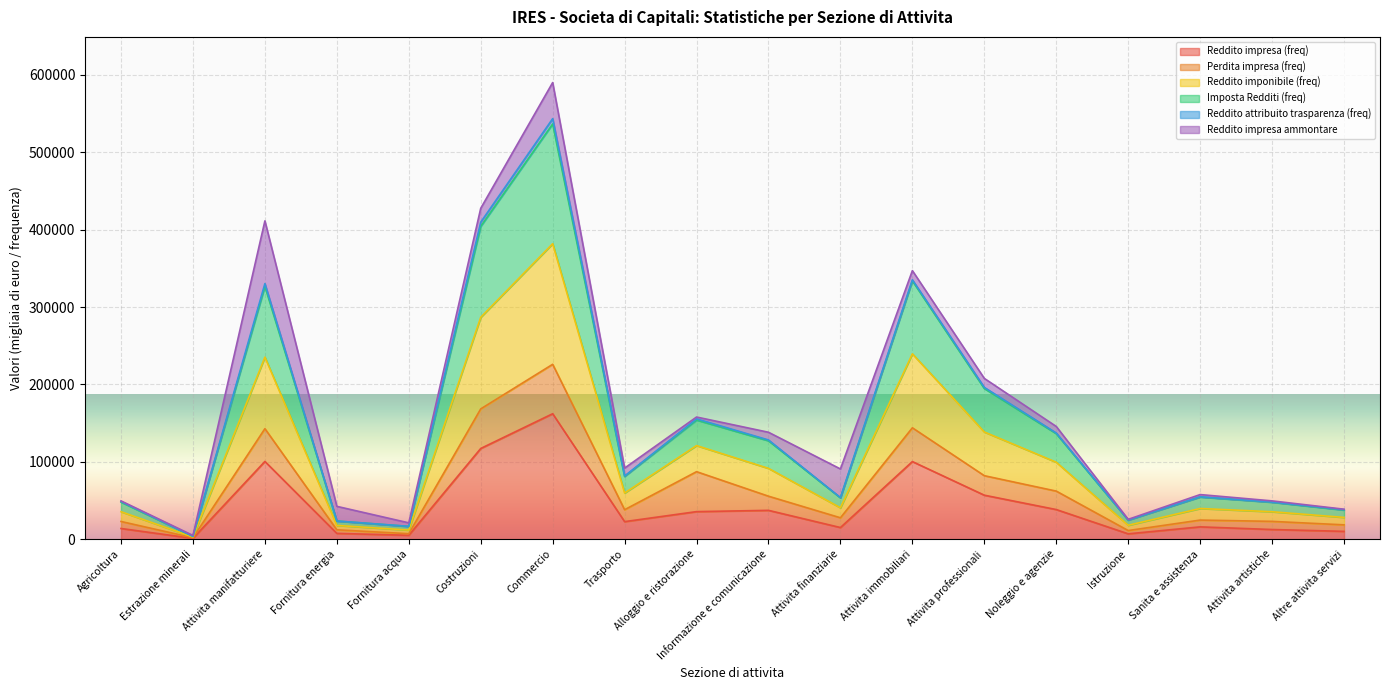

What is the maximum value shown in the chart?

543390